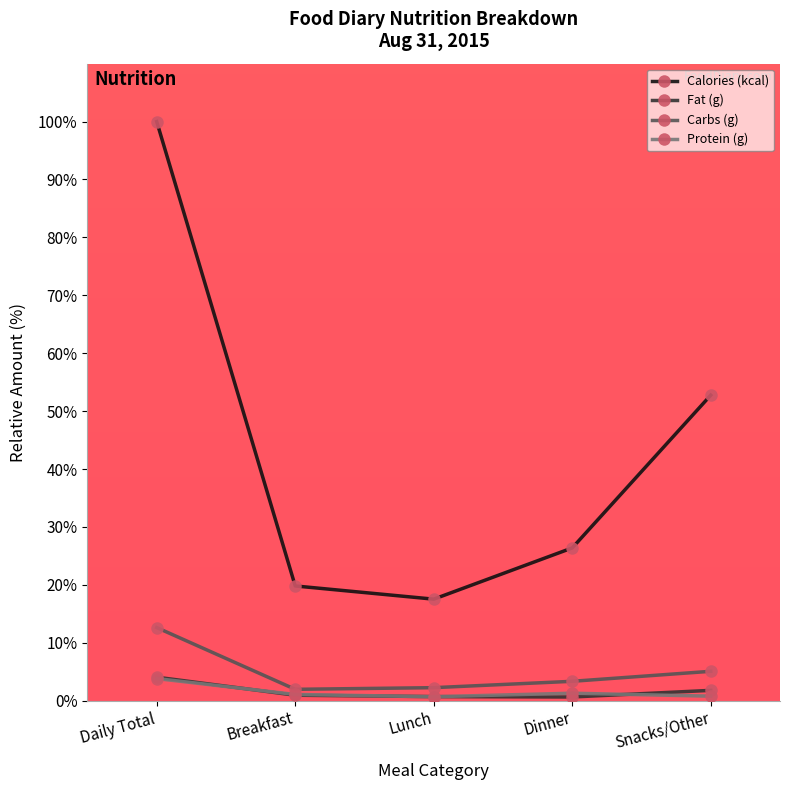

What is the approximate value of Carbs (g) at Lunch?

2.2